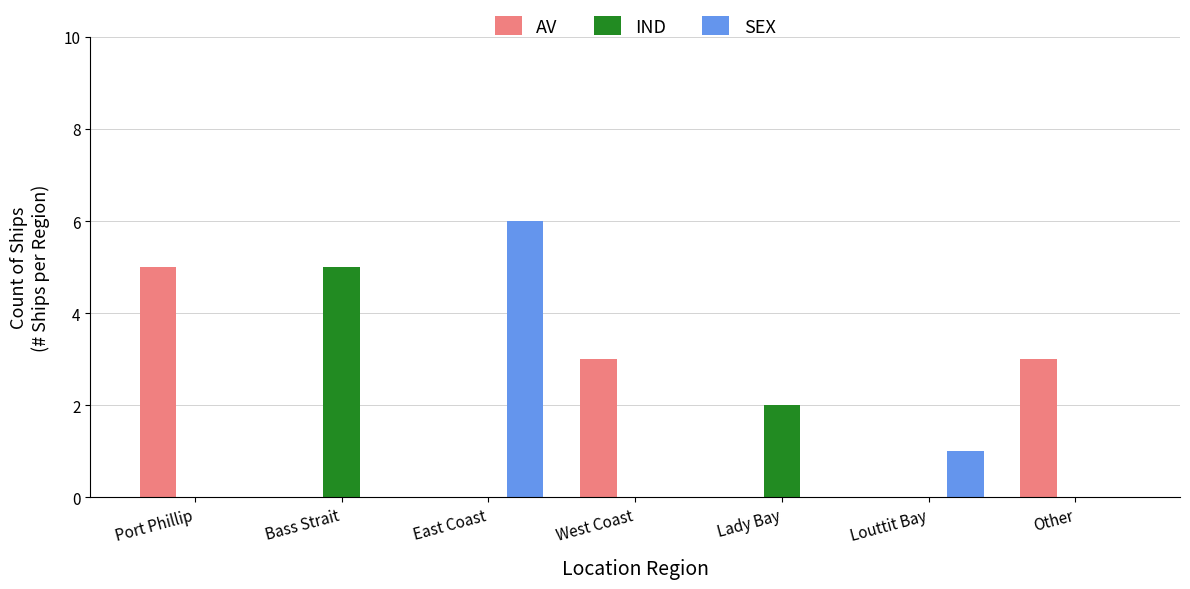

Reading right to left, list all the values displayed in this chart.

AV: 3	0	0	3	0	0	5
IND: 0	0	2	0	0	5	0
SEX: 0	1	0	0	6	0	0